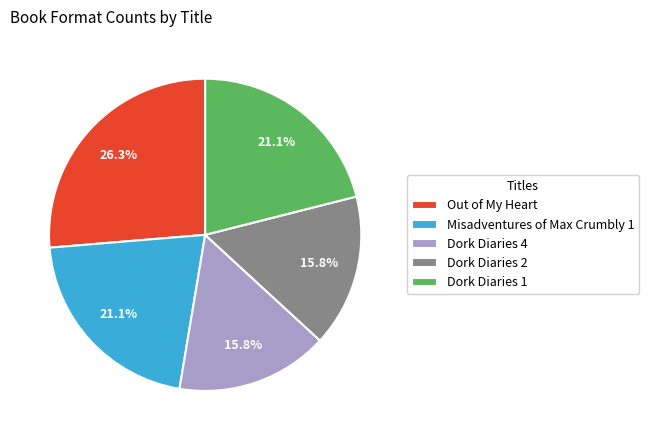

Does Dork Diaries 2 represent more than half of the total?

No